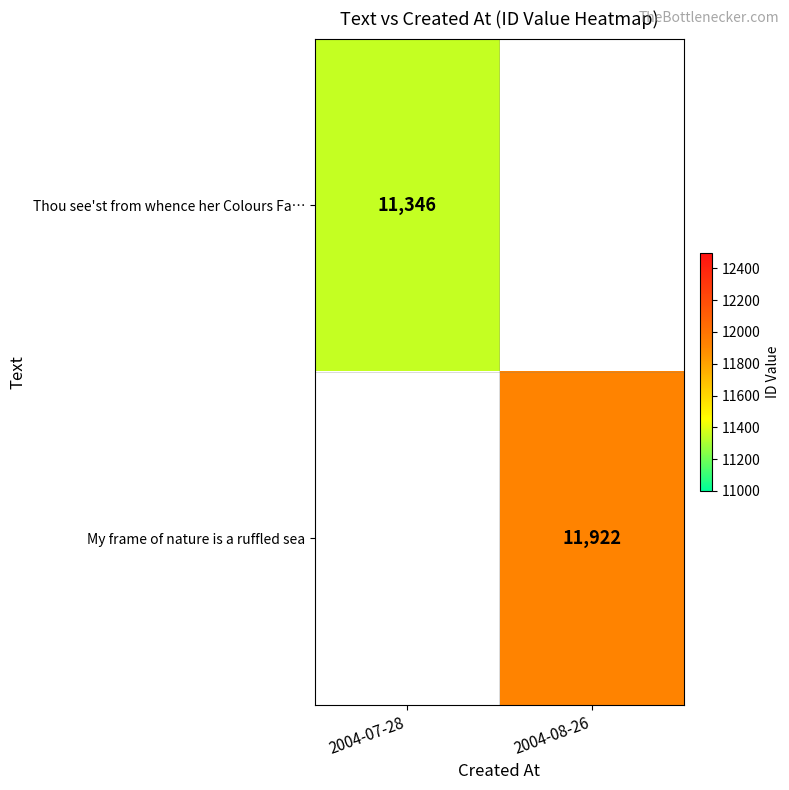

Is it true that Thou see'st from whence her Colours Fa… equals 16068 at 2004-07-28?

False